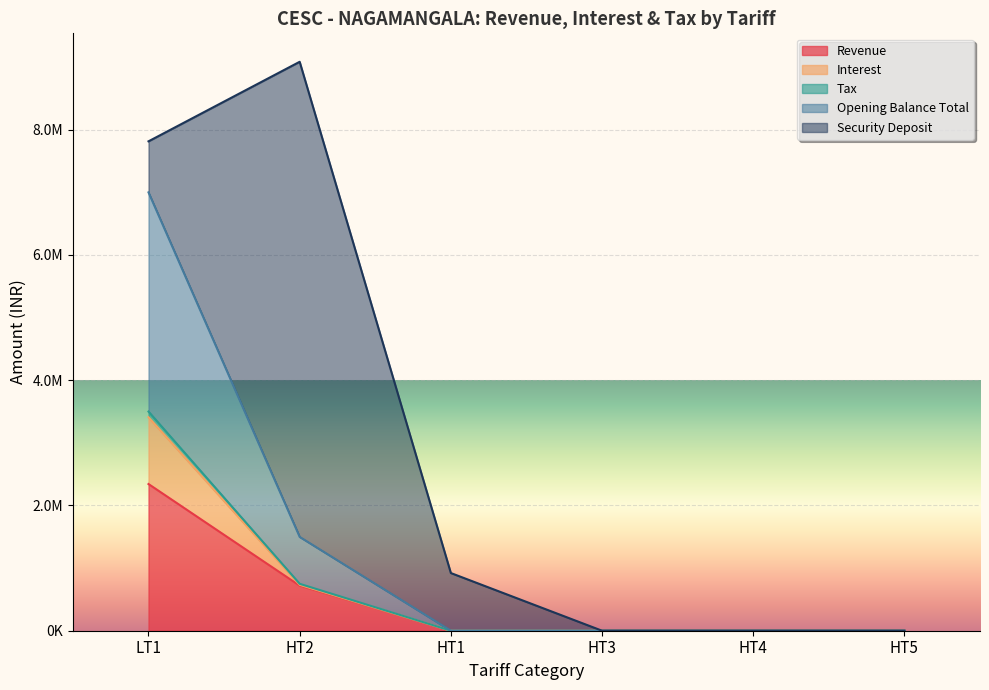

At which category is the sum across all series the highest?

HT2